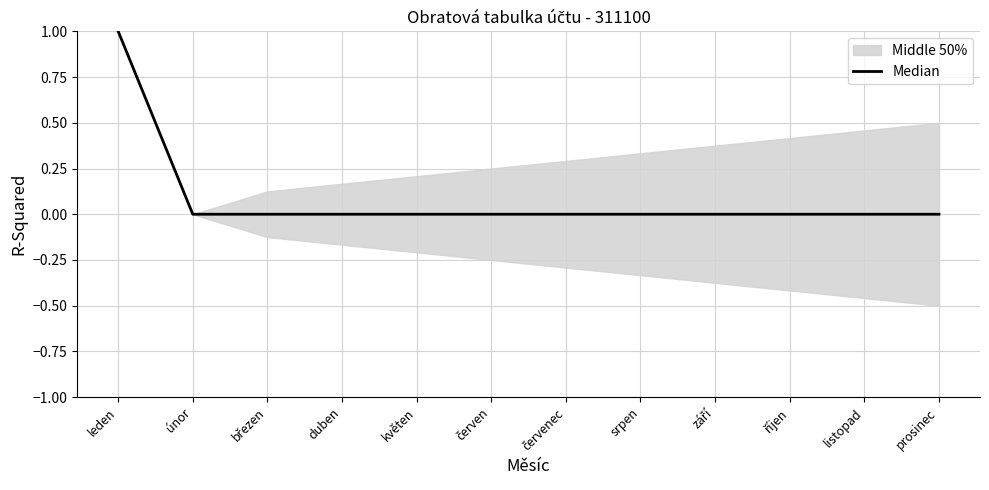

Count the number of values greater than 0.

1